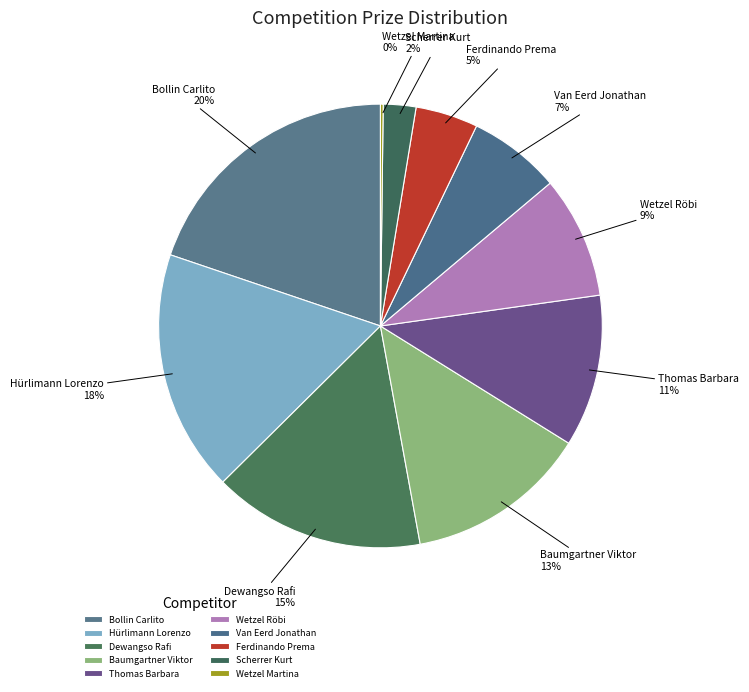

The Baumgartner Viktor slice represents 13% of the pie. True or false?

True